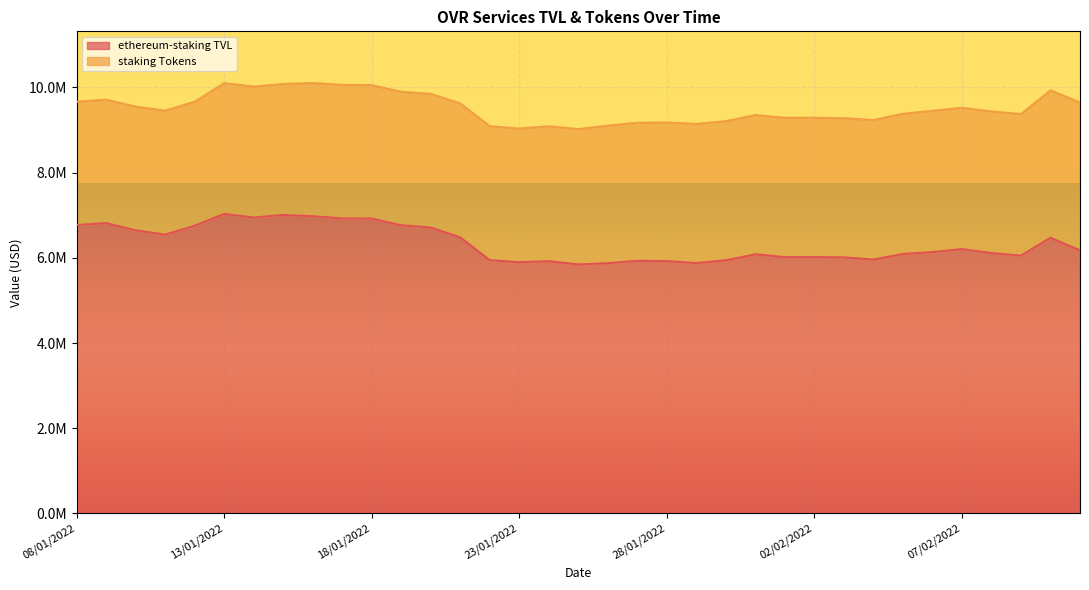

The chart shows a value of 5874641.6 at 26/01/2022. True or false?

True